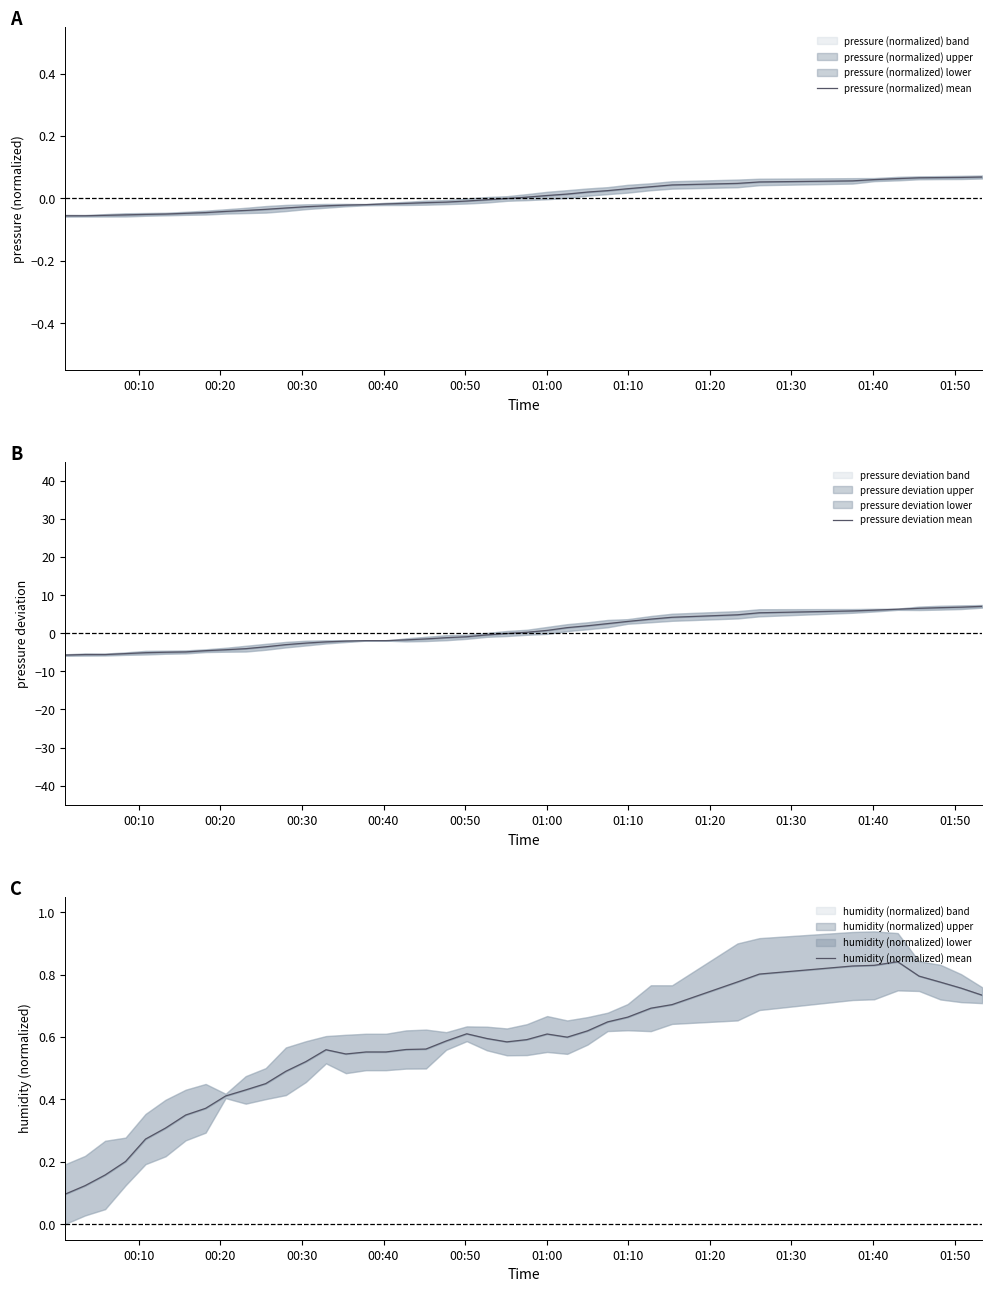

Which series has the largest total across all categories?

humidity (normalized) mean